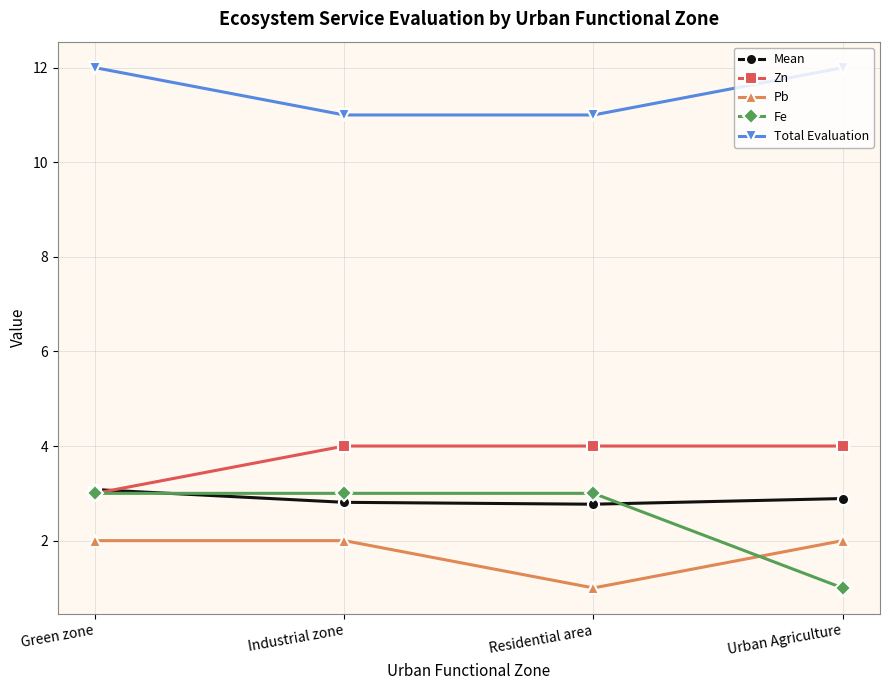

Does the chart have visible grid lines?

Yes